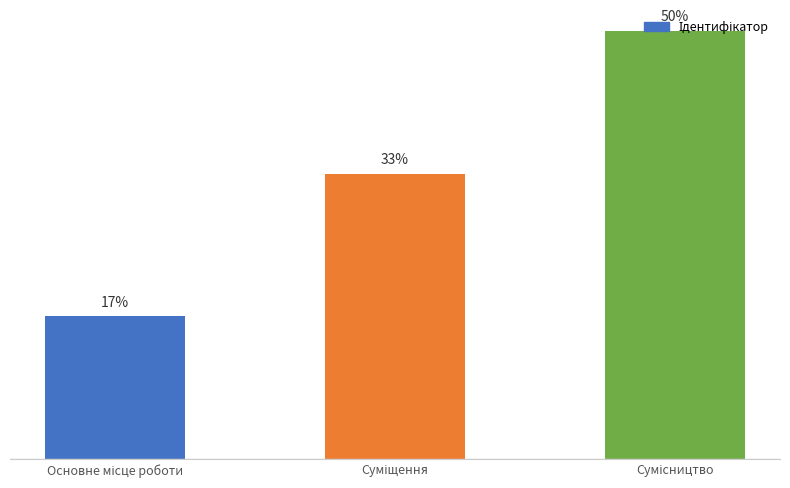

Between Основне місце роботи and Суміщення, which is larger?

Суміщення